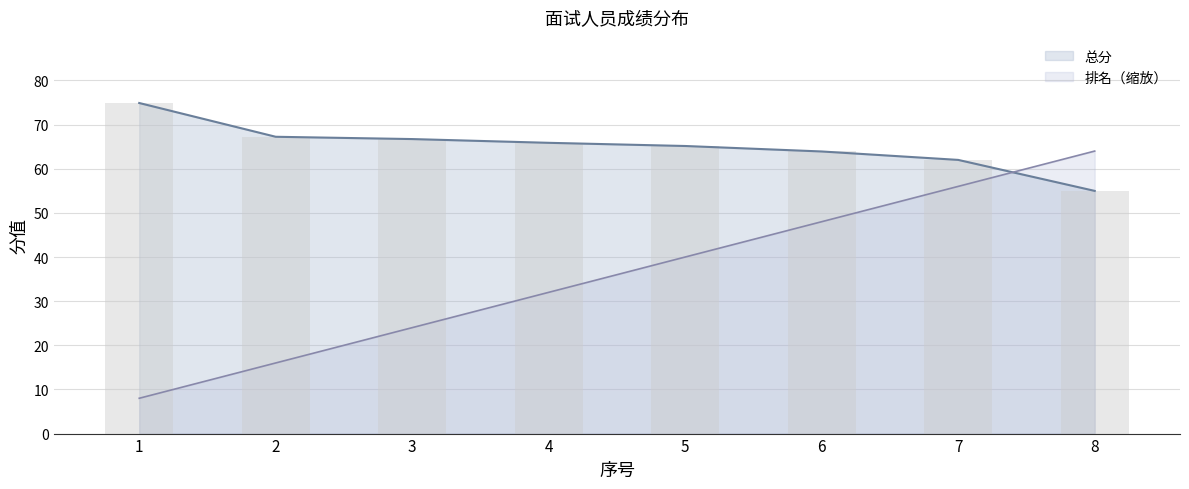

The value of 排名 at 1 is 11.0. True or false?

False